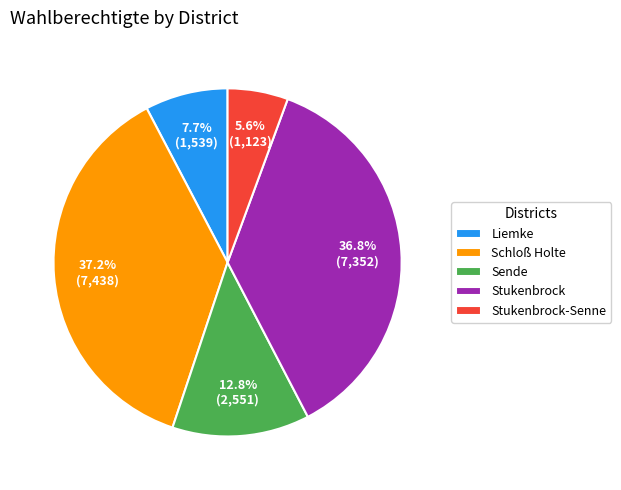

Is it true that Schloß Holte is 50% of the pie?

False